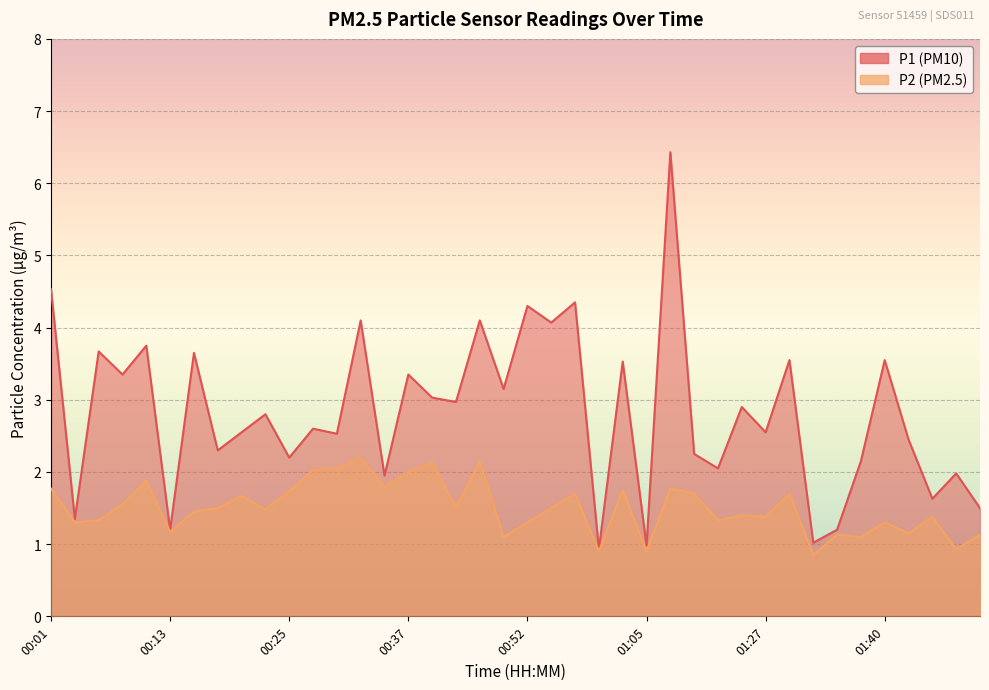

What is the difference between the maximum and minimum values in the P2 series?

1.4